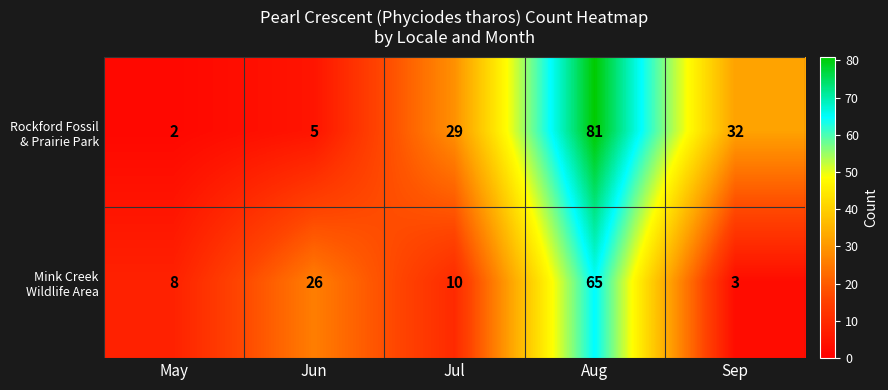

What is the maximum value shown in the chart?

81